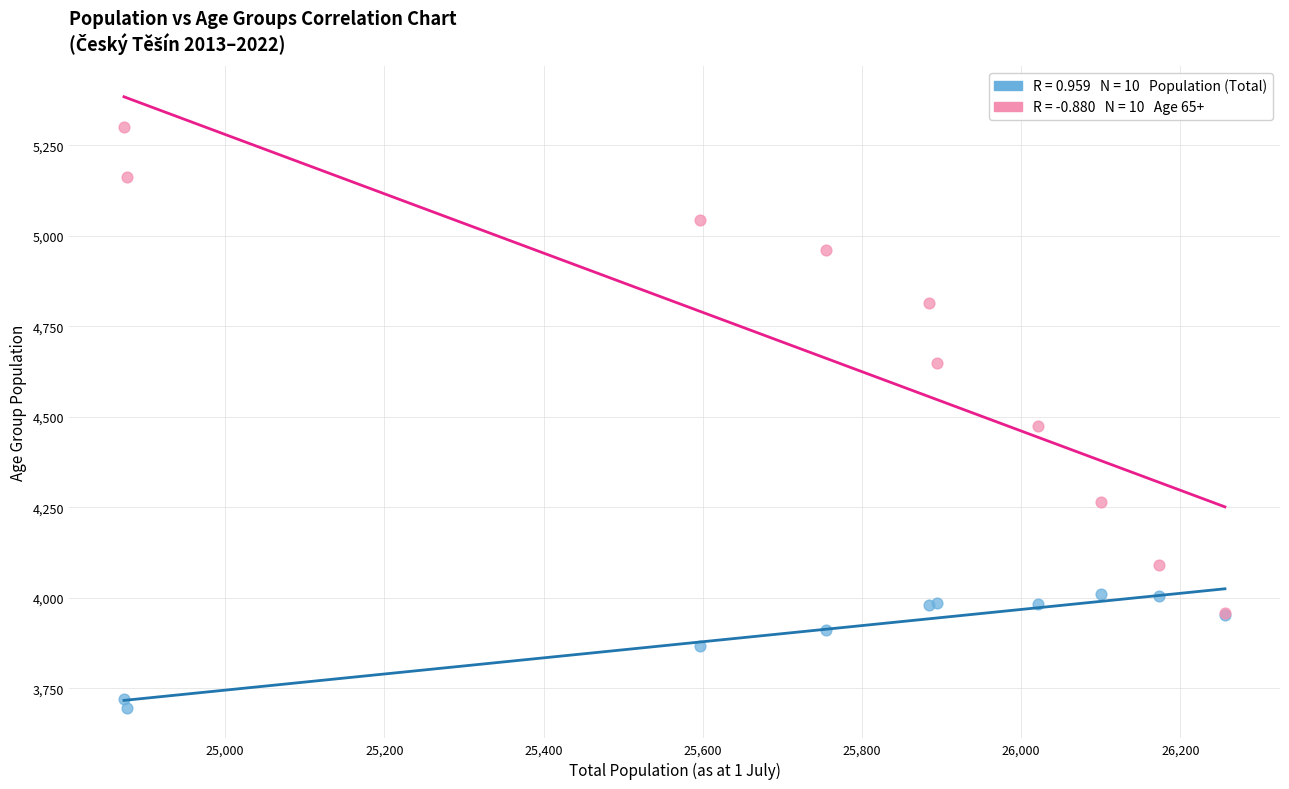

Across all series, what Y value is closest to 4498?

4474